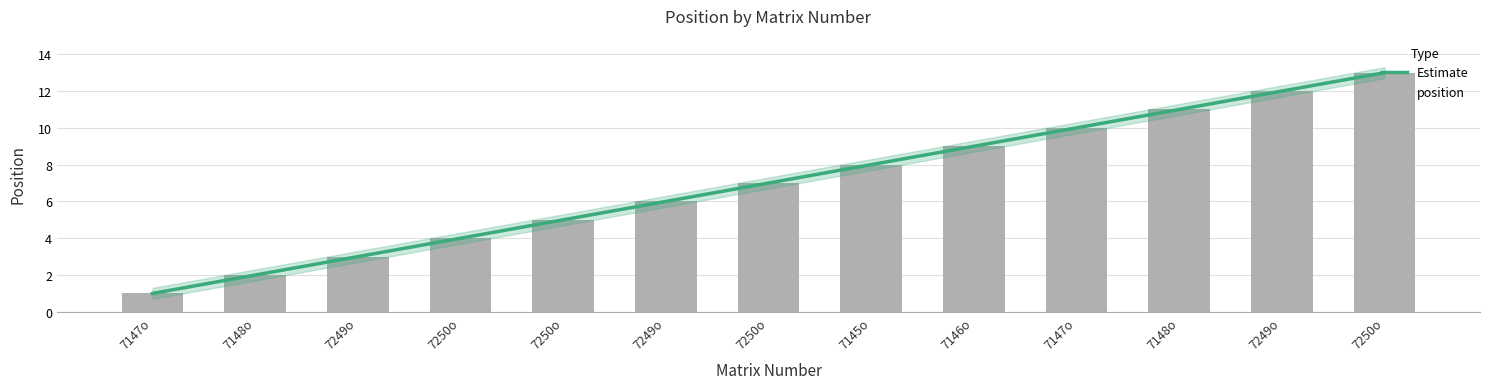

What is the sum of the values at 7250o and 7145o?

21